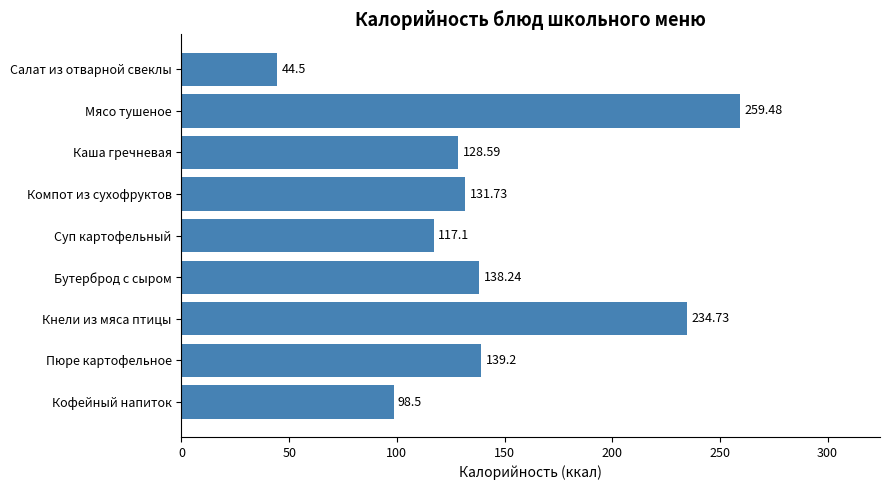

What is the change in value from Каша гречневая to Кофейный напиток?

-30.1